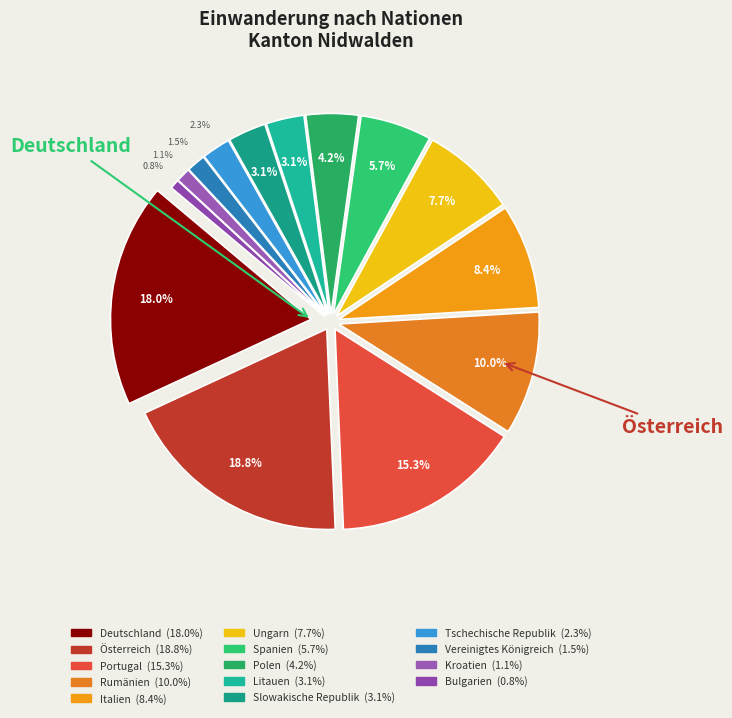

To the nearest percent, what is the difference between the largest and smallest slice percentages?

18%